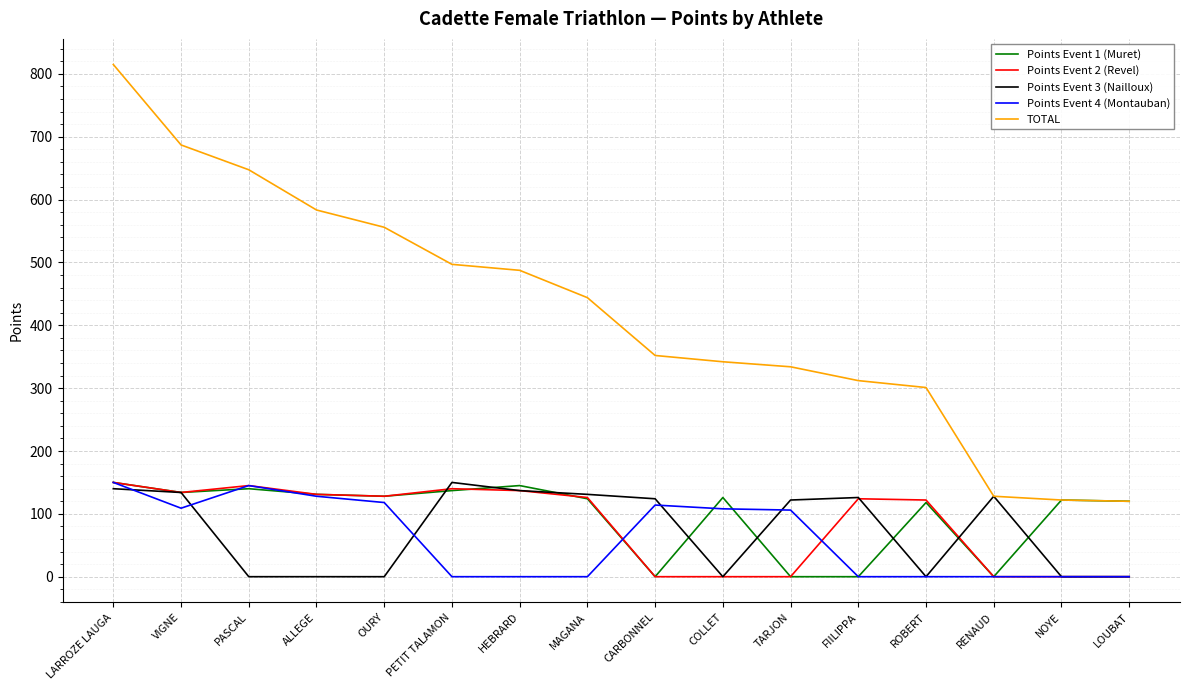

What is the difference between the second highest and second lowest values in the Points Event 4 (Montauban) series?

145.0